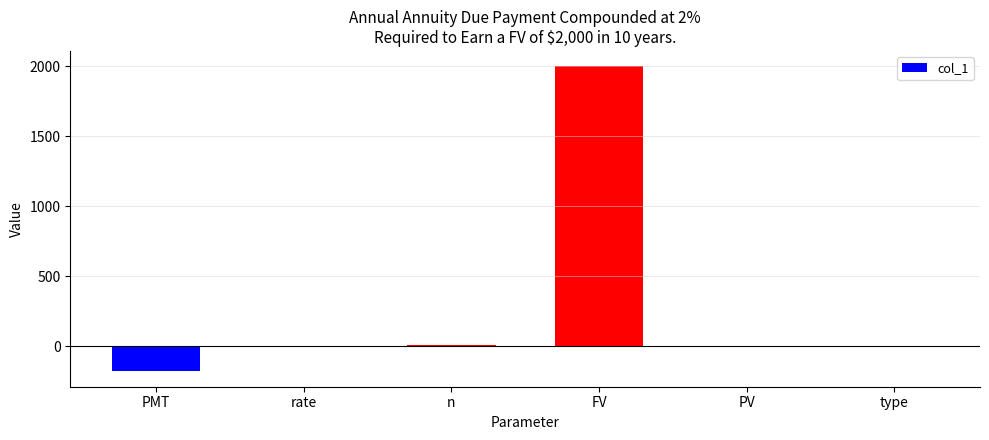

The chart shows a value of 2000.0 at FV. True or false?

True